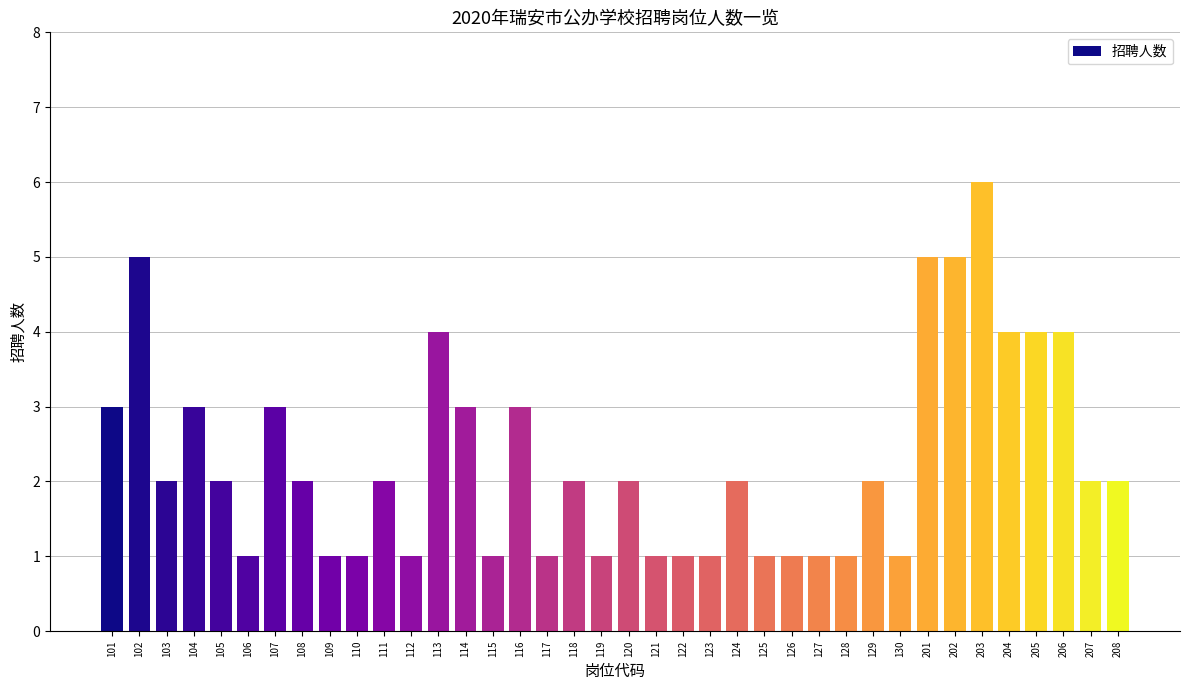

Is it true that the value at 203 is 8?

False